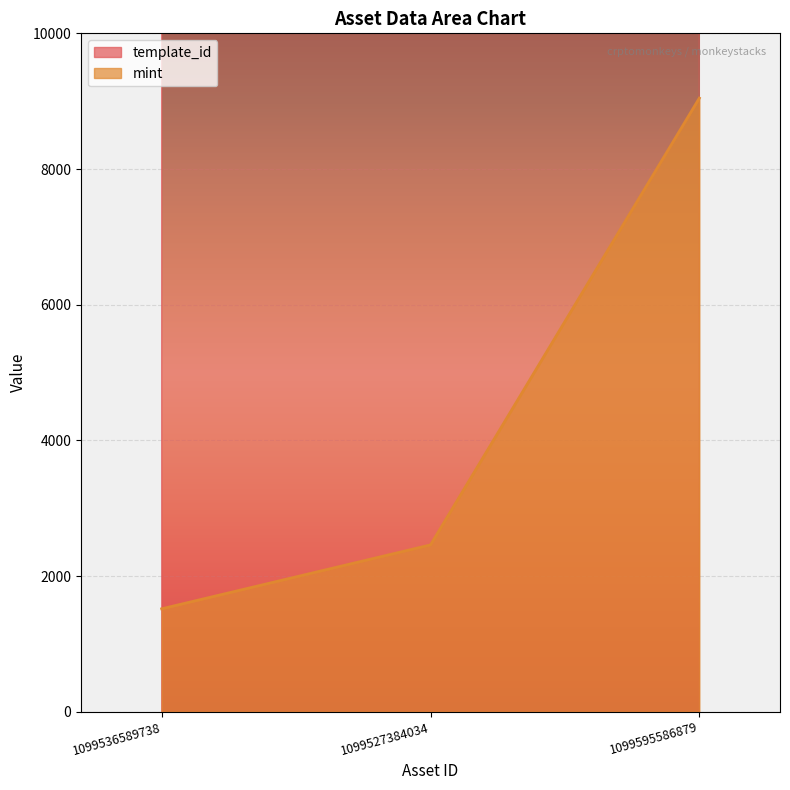

Which label corresponds to the smallest value in the chart?

1099536589738